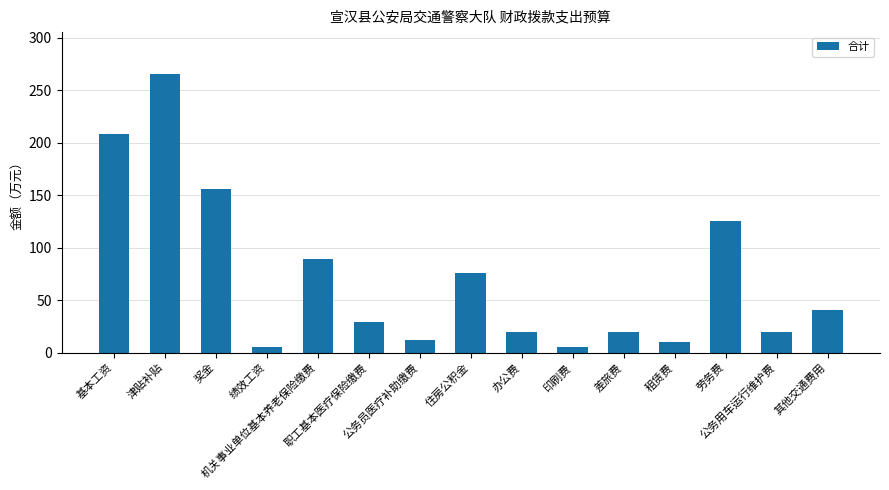

What is the value of the 1st bar from the left?

208.1